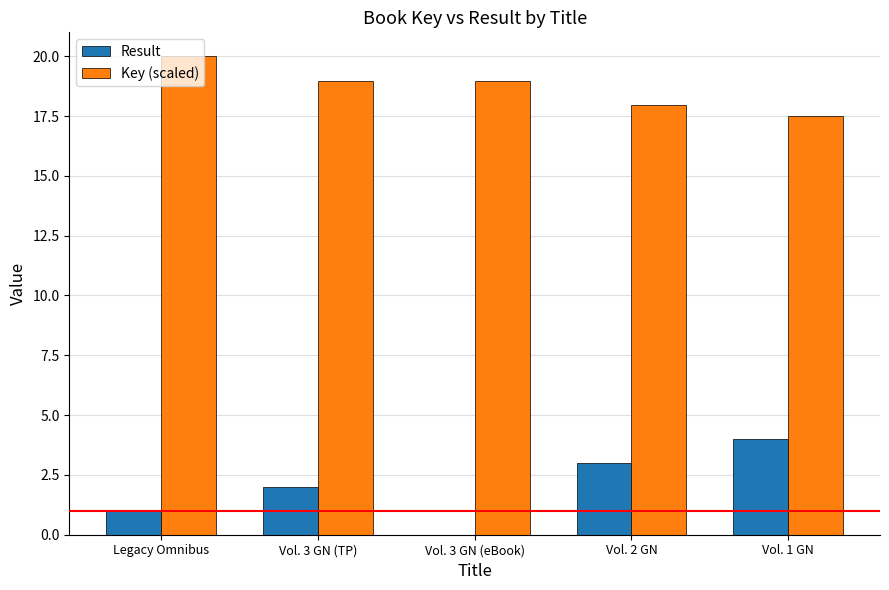

What is the sum of the Result values at Vol. 2 GN and Vol. 3 GN (TP)?

5.0